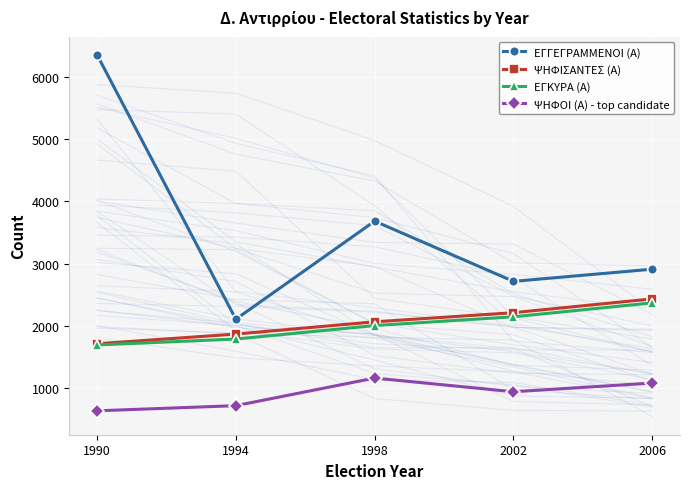

Reading right to left, extract all data points from this chart.

ΕΓΓΕΓΡΑΜΜΕΝΟΙ (Α): 2006=2910	2002=2714	1998=3683	1994=2105	1990=6360
ΨΗΦΙΣΑΝΤΕΣ (Α): 2006=2432	2002=2210	1998=2063	1994=1866	1990=1710
ΕΓΚΥΡΑ (Α): 2006=2368	2002=2144	1998=2003	1994=1786	1990=1691
ΨΗΦΟΙ (Α) - top candidate: 2006=1078	2002=938	1998=1158	1994=714	1990=631